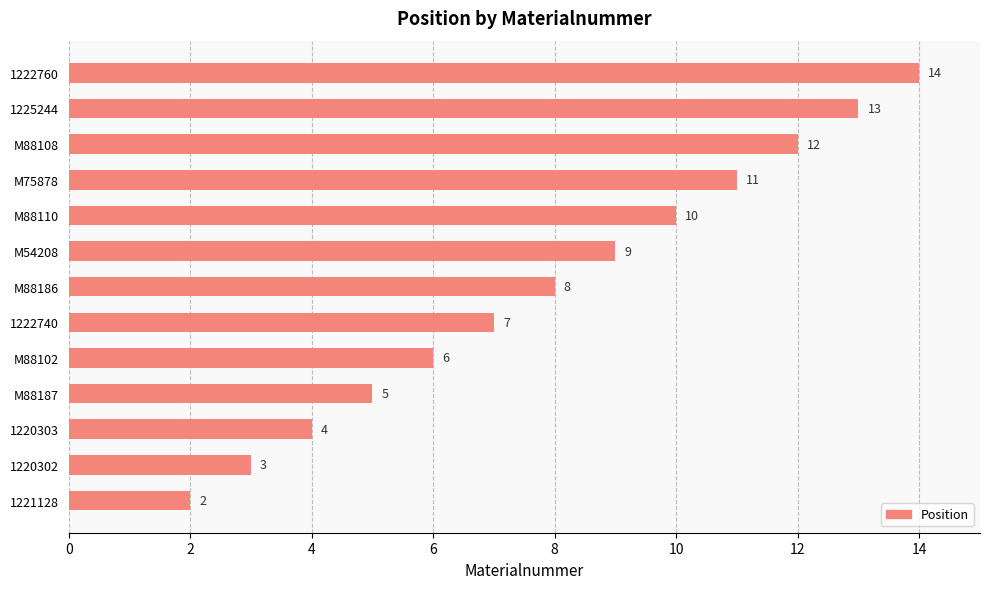

How many values are below 8?

6